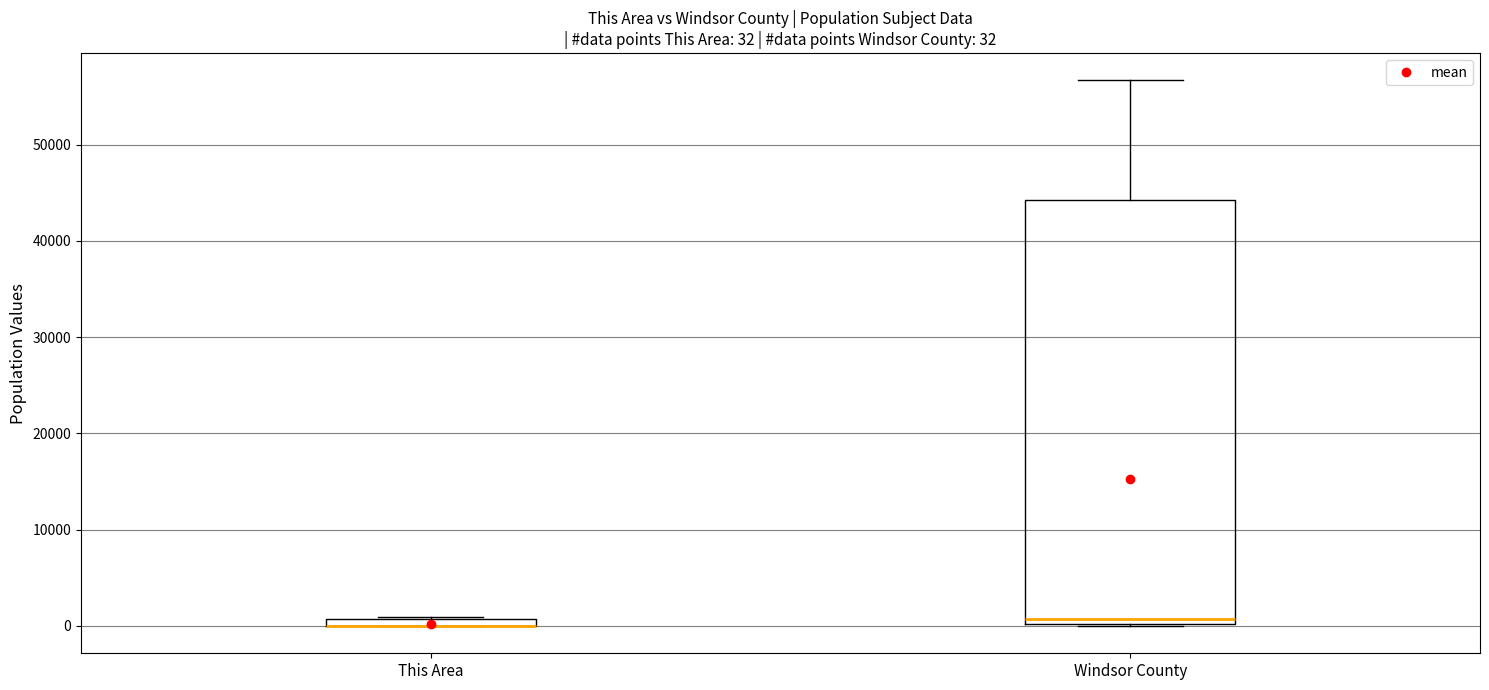

Comparing the boxes themselves (not the whiskers), which one is the tallest?

Windsor County